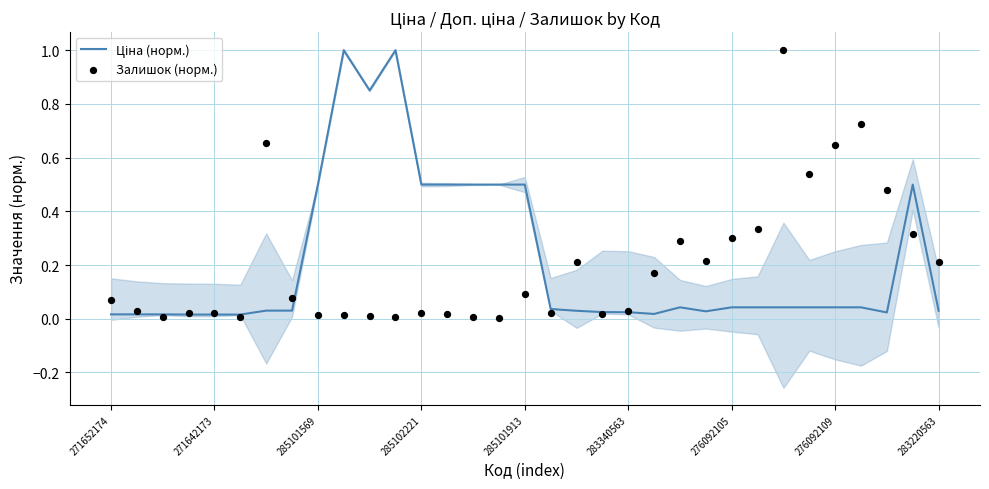

Is the value of Залишок (норм.) at 11 greater than the value of Ціна (норм.) at 25?

No